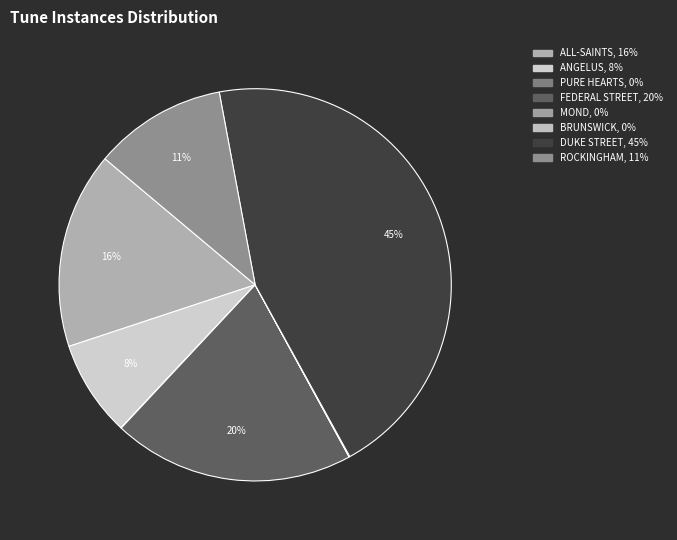

To the nearest percent, what is the difference between the largest and smallest slice percentages?

45%